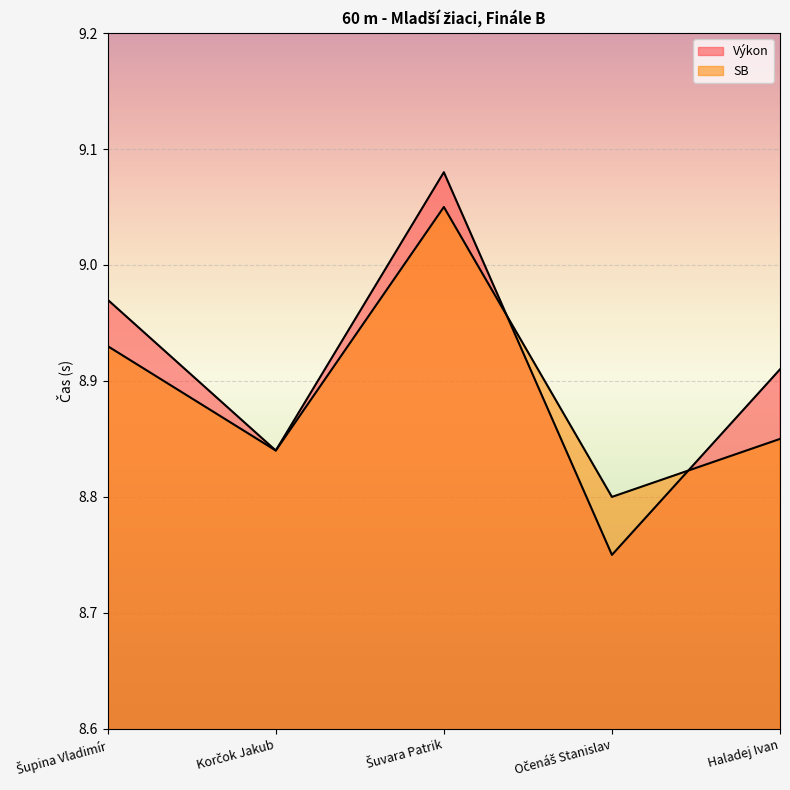

How many series are shown in this chart?

2